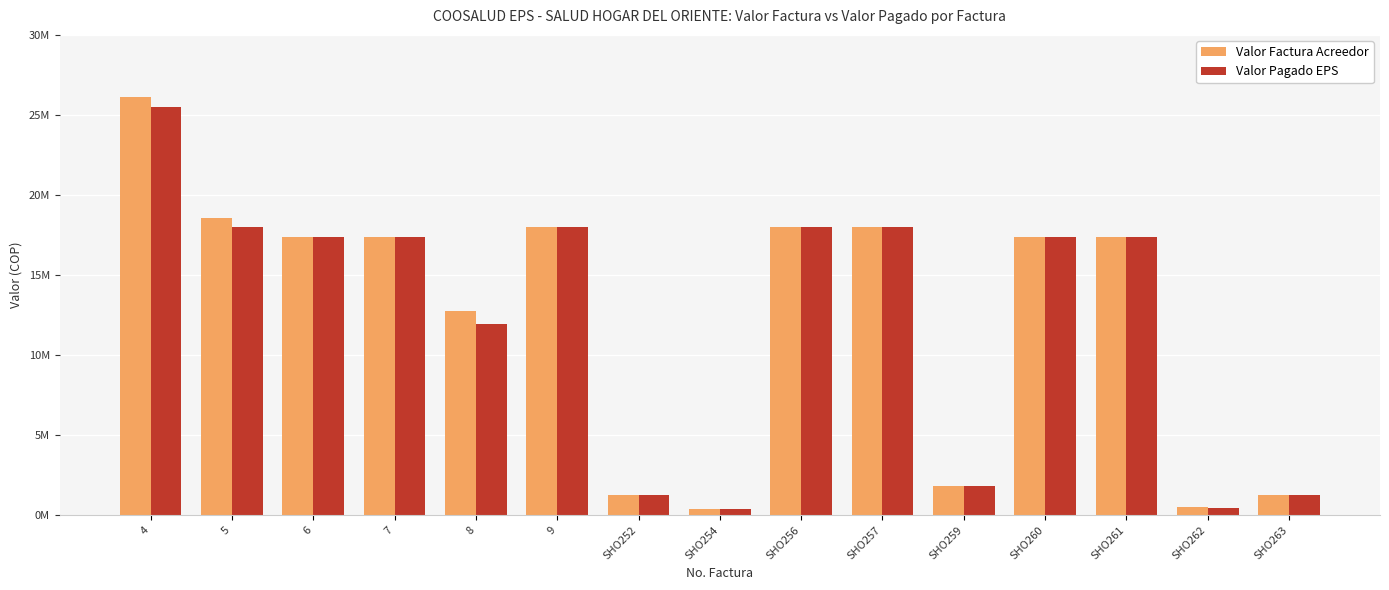

What is the sum of the Valor Pagado EPS values at SHO254 and 5?

18358000